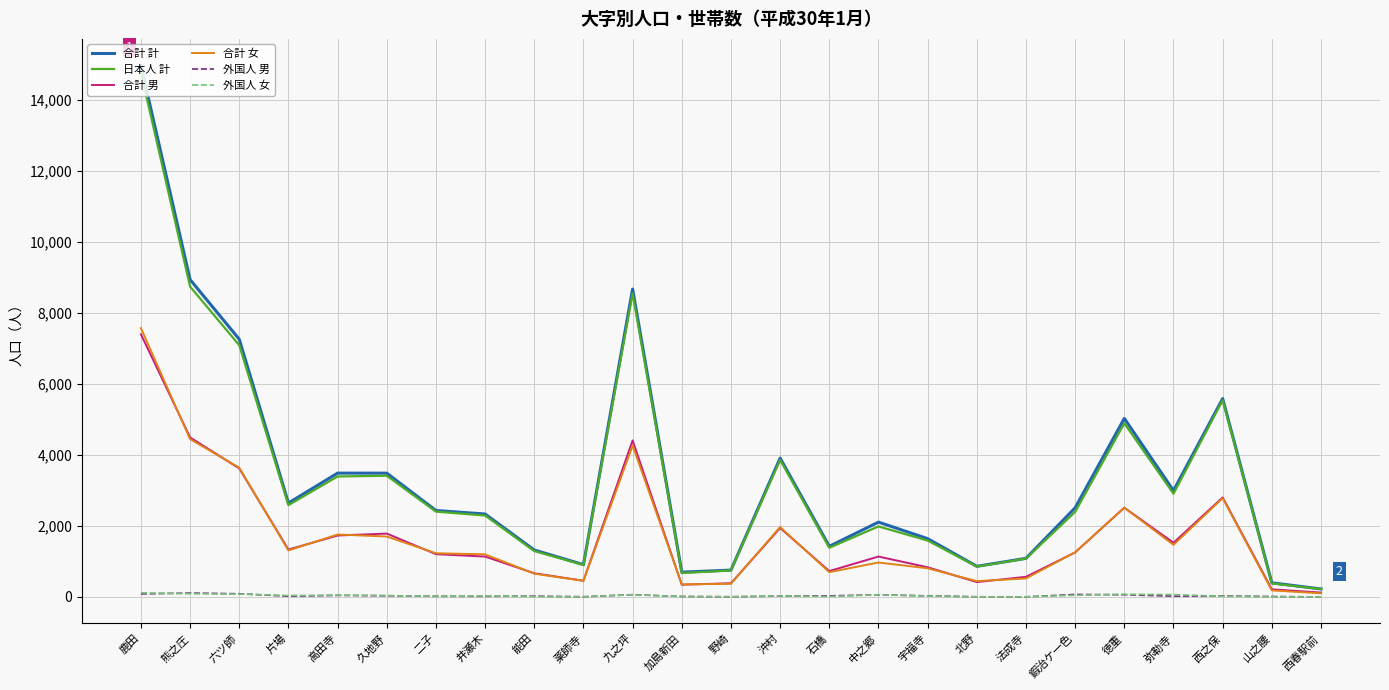

What is the highest value of the 合計 男 series?

7396